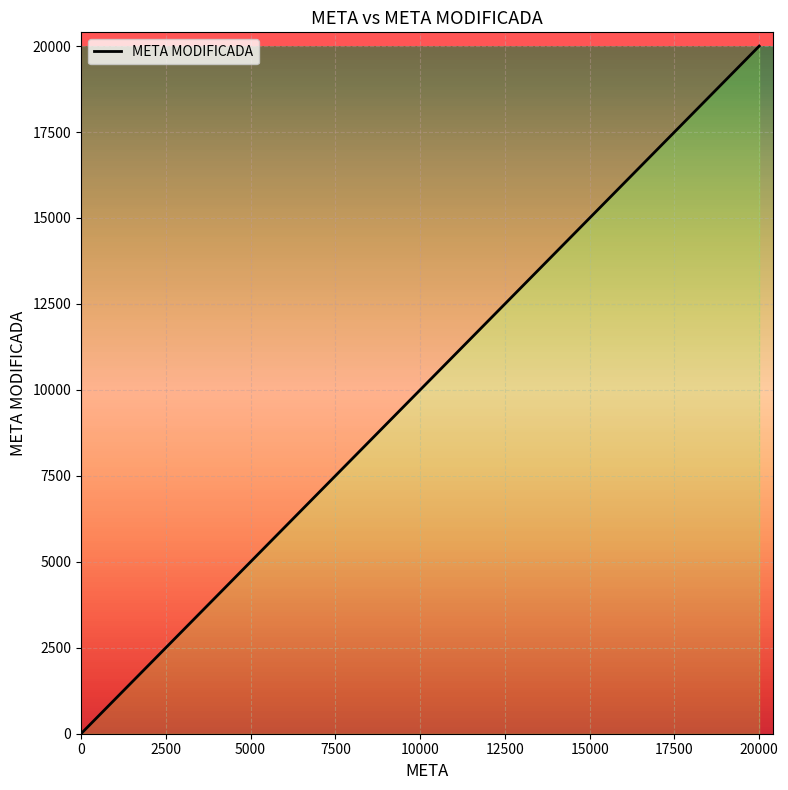

True or false: the data shows 1 at 5000.

False